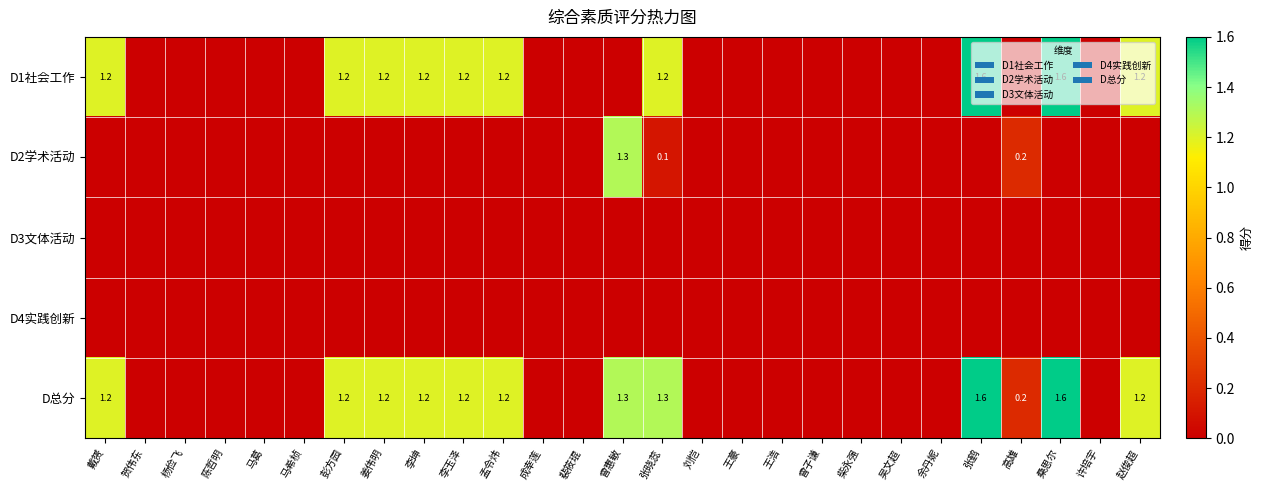

At which category does the chart reach its peak across all series?

张鹤